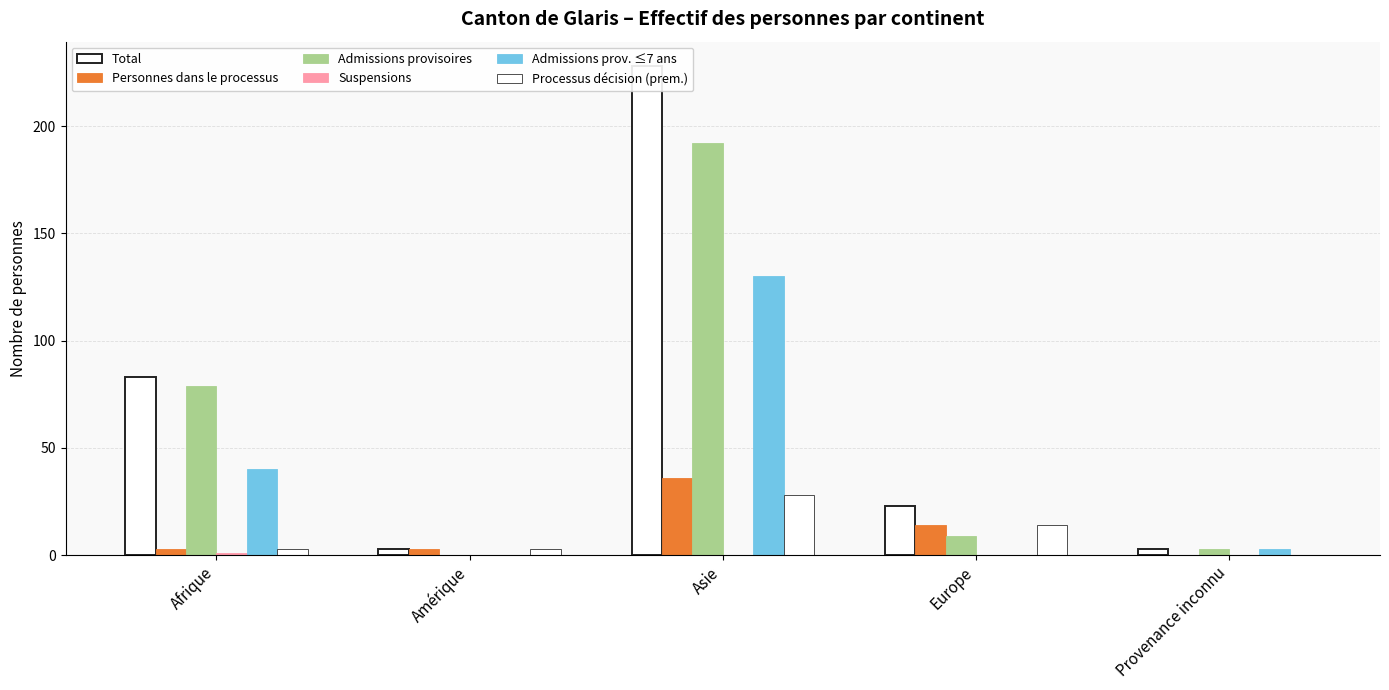

Which category has the lowest value across all series?

Provenance inconnu